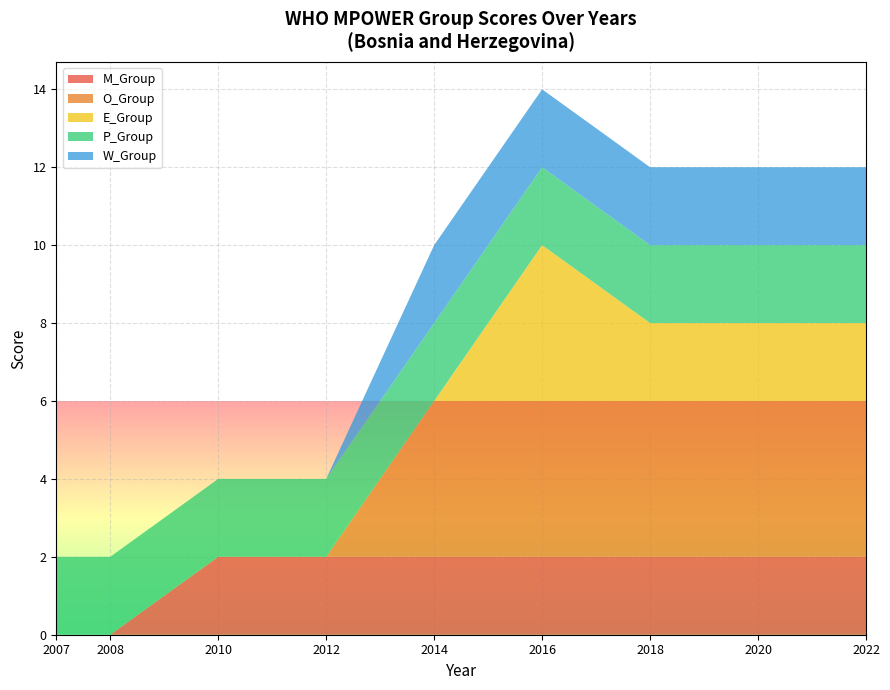

True or false: M_Group has a value of 2 at 2018.

True